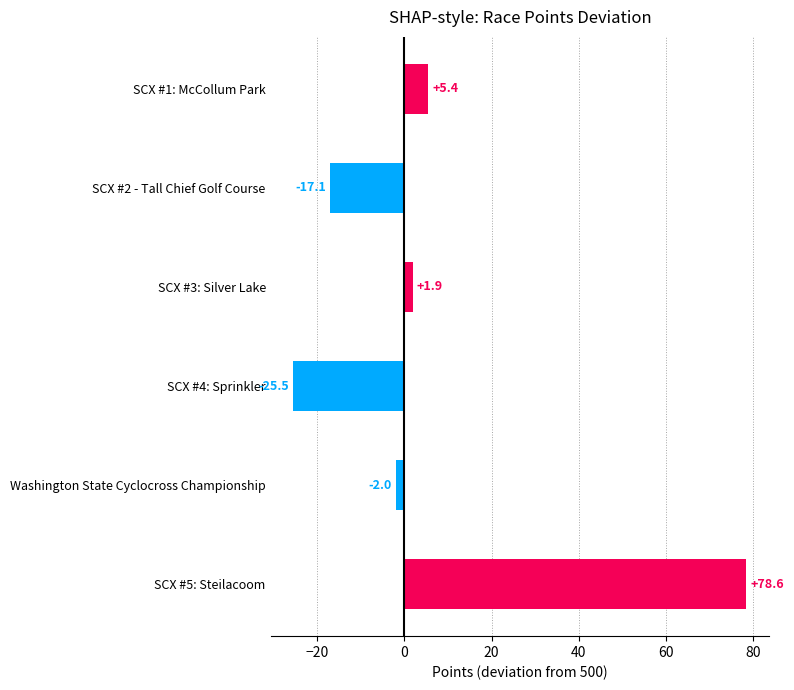

What is the minimum value shown in the chart?

-25.5